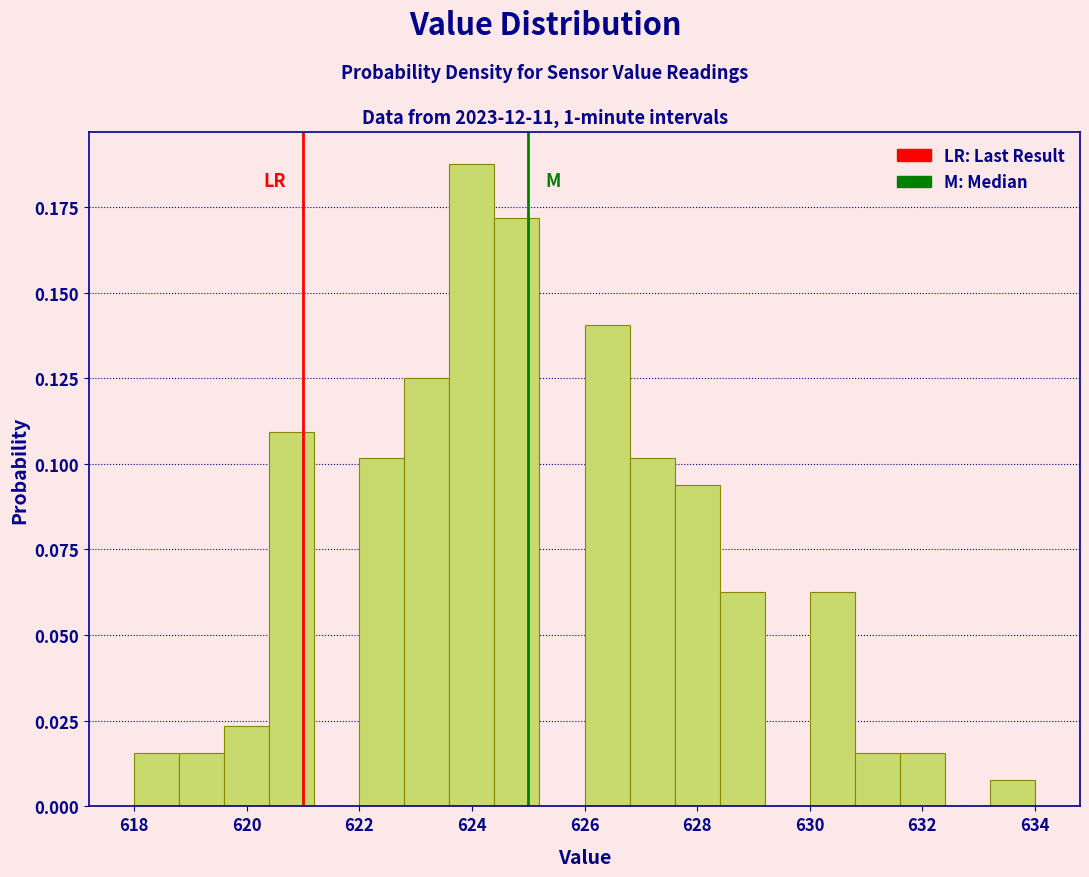

What is the height of the bar covering 626.0 to 626.8 on the x-axis? The values are not printed on the chart, so give them approximately, as read against the axis.

0.140